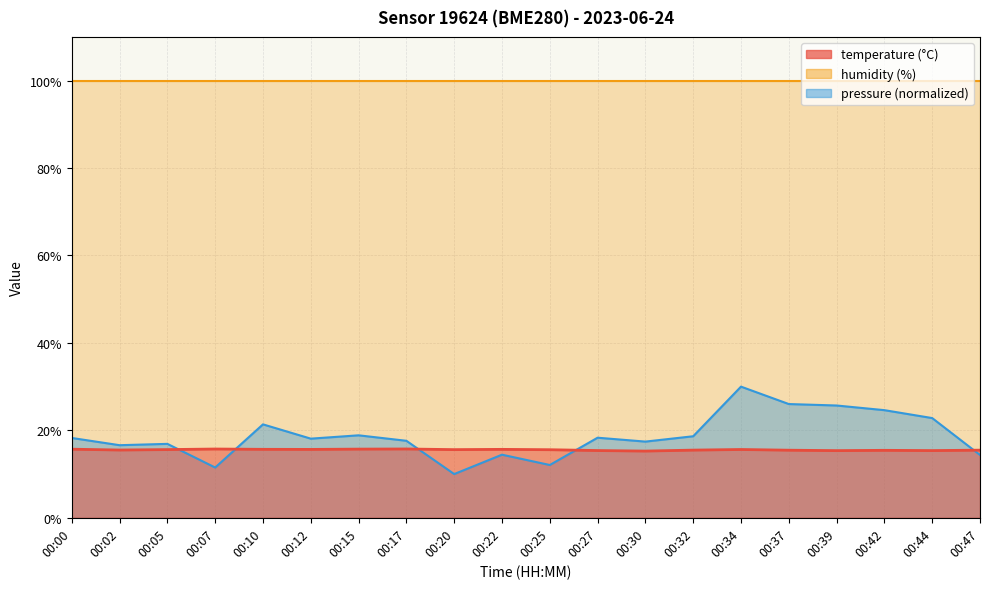

What is the approximate value of temperature at 00:15?

15.7